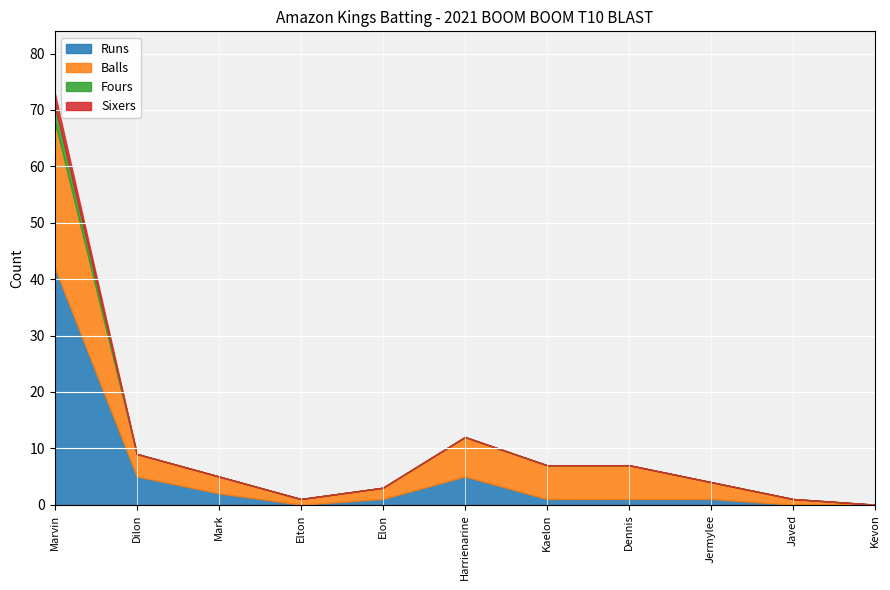

Which series has the largest total across all categories?

Balls